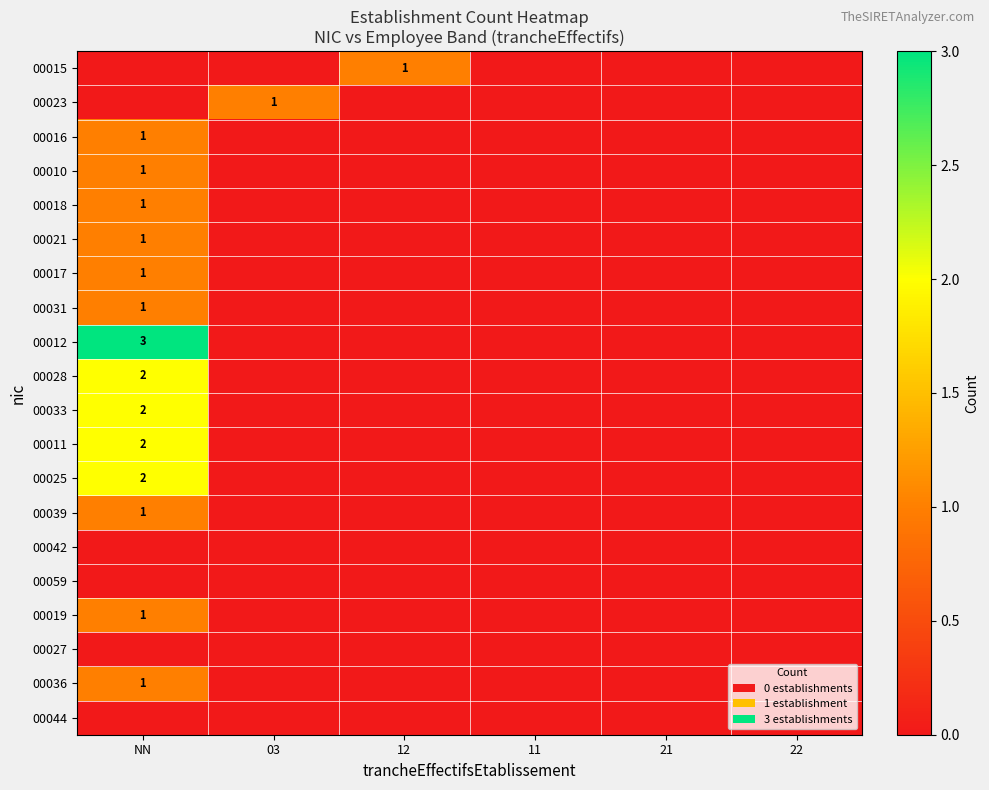

Which category has the highest value across all series?

NN